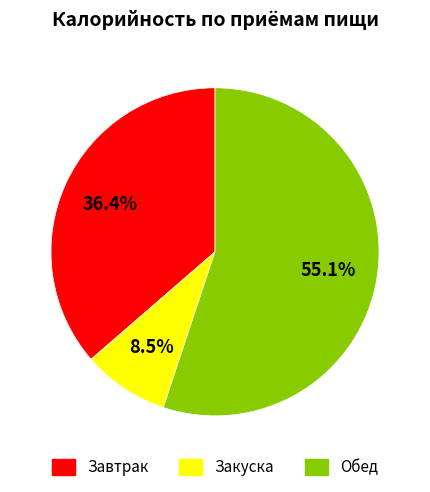

Does any single category account for the majority?

Yes